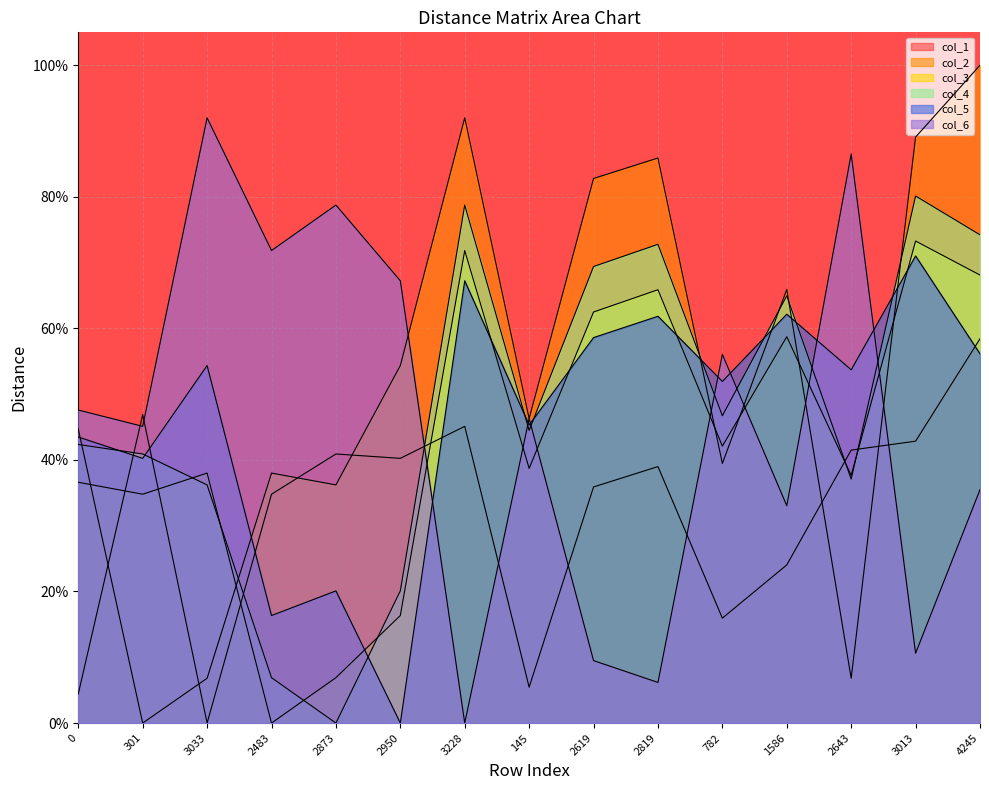

Reading left to right, list all the values displayed in this chart.

col_1: 0=0.0	301=0.5	3033=0.0	2483=0.3	2873=0.4	2950=0.4	3228=0.5	145=0.1	2619=0.4	2819=0.4	782=0.2	1586=0.2	2643=0.4	3013=0.4	4245=0.6
col_2: 0=0.4	301=0.0	3033=0.1	2483=0.4	2873=0.4	2950=0.5	3228=0.9	145=0.5	2619=0.8	2819=0.9	782=0.4	1586=0.7	2643=0.1	3013=0.9	4245=1.0
col_3: 0=0.4	301=0.3	3033=0.4	2483=0.0	2873=0.1	2950=0.2	3228=0.7	145=0.4	2619=0.6	2819=0.7	782=0.4	1586=0.6	2643=0.4	3013=0.7	4245=0.7
col_4: 0=0.4	301=0.4	3033=0.4	2483=0.1	2873=0.0	2950=0.2	3228=0.8	145=0.4	2619=0.7	2819=0.7	782=0.5	1586=0.6	2643=0.4	3013=0.8	4245=0.7
col_5: 0=0.4	301=0.4	3033=0.5	2483=0.2	2873=0.2	2950=0.0	3228=0.7	145=0.5	2619=0.6	2819=0.6	782=0.5	1586=0.6	2643=0.5	3013=0.7	4245=0.6
col_6: 0=0.5	301=0.5	3033=0.9	2483=0.7	2873=0.8	2950=0.7	3228=0.0	145=0.5	2619=0.1	2819=0.1	782=0.6	1586=0.3	2643=0.9	3013=0.1	4245=0.4